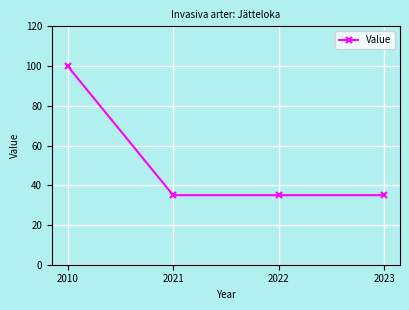

Reading right to left, list all the values displayed in this chart.

35	35	35	100